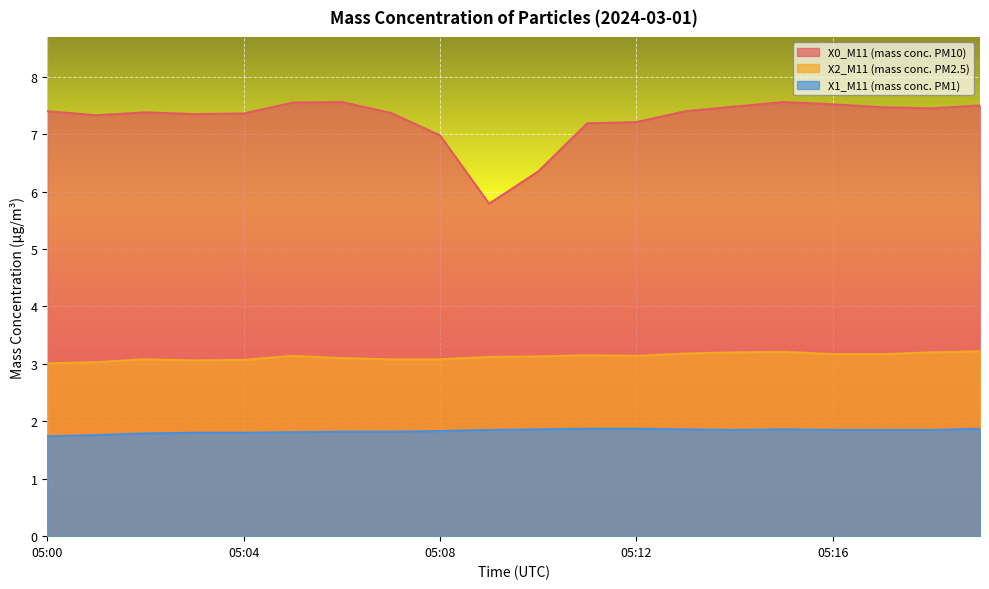

Which series has the widest spread of values?

X0_M11 (mass conc. PM10)